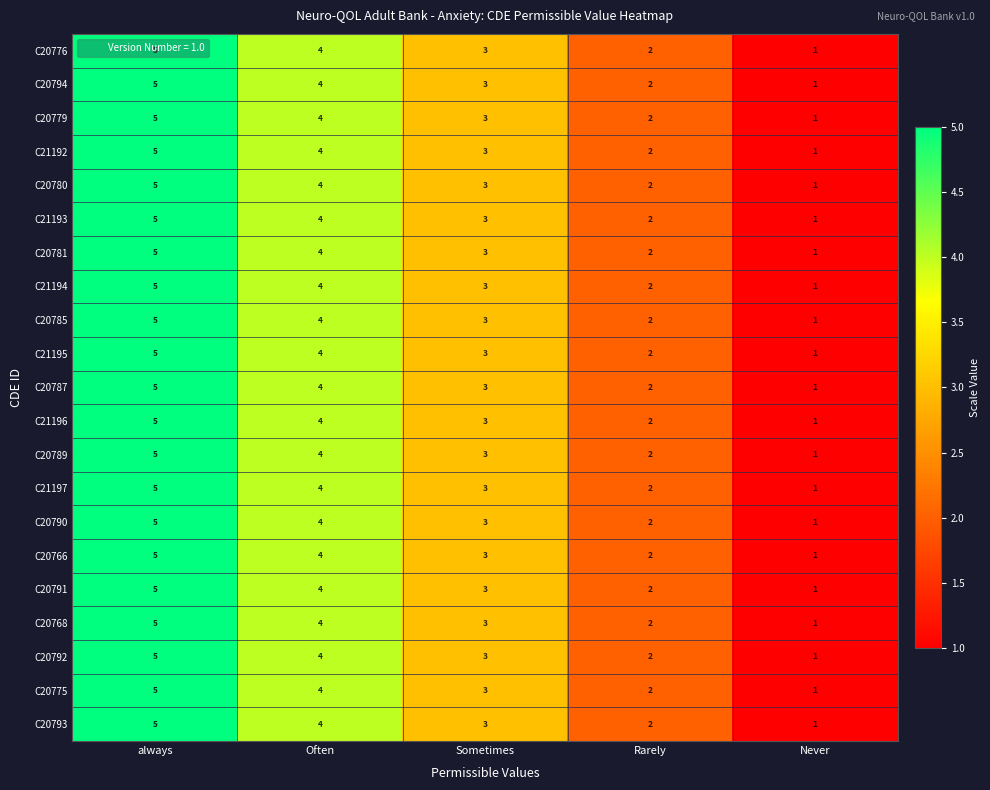

How many distinct data groups are displayed?

21